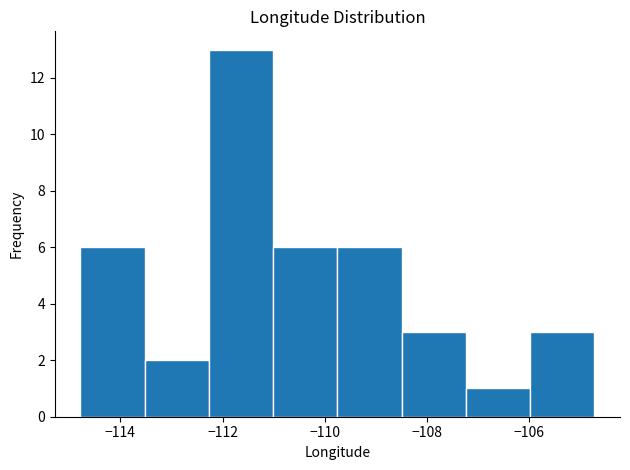

Which range on the x-axis has the tallest bar?

-112.2 to -111.0